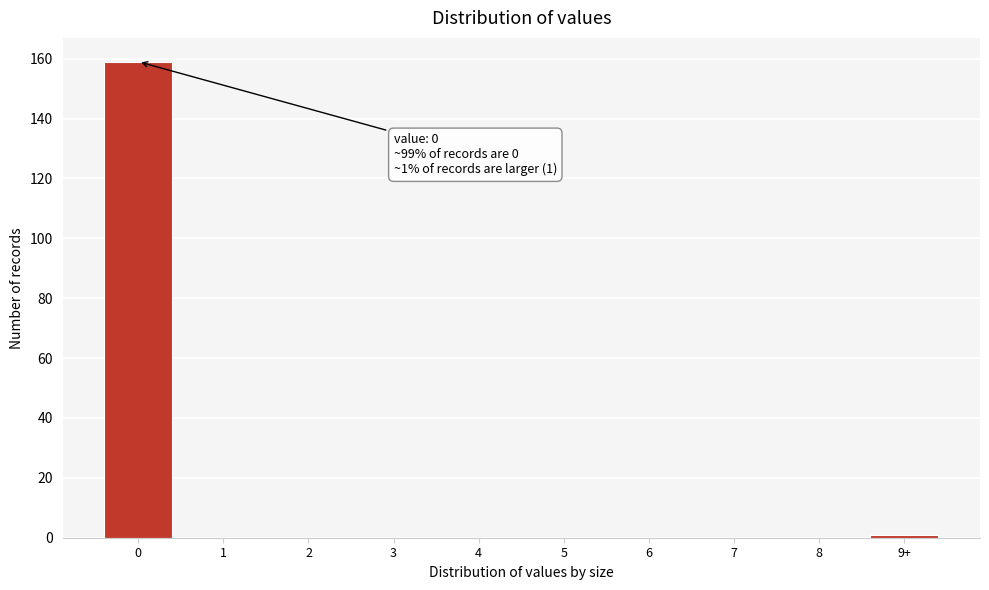

Reading left to right, what are all the values shown in this chart?

0=159	1=0	2=0	3=0	4=0	5=0	6=0	7=0	8=0	9+=1